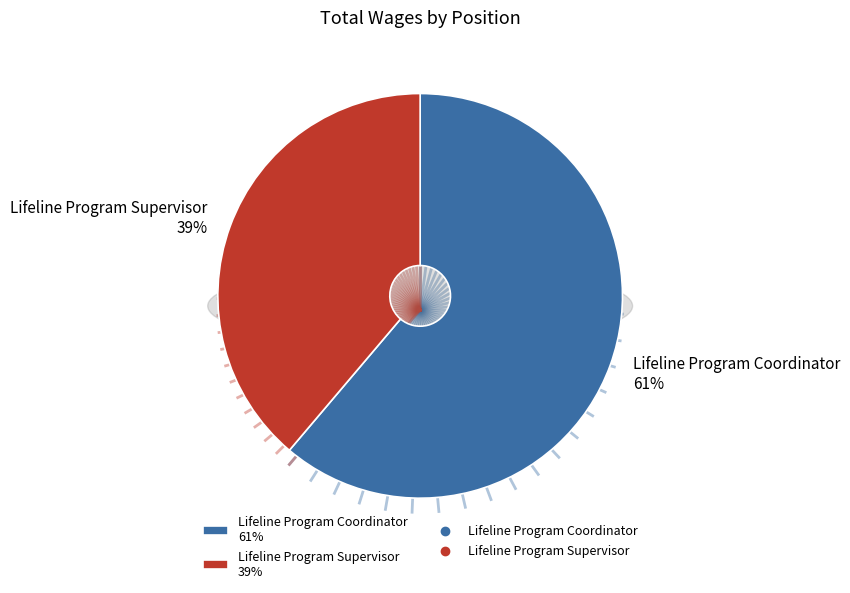

Does any single category account for the majority?

Yes